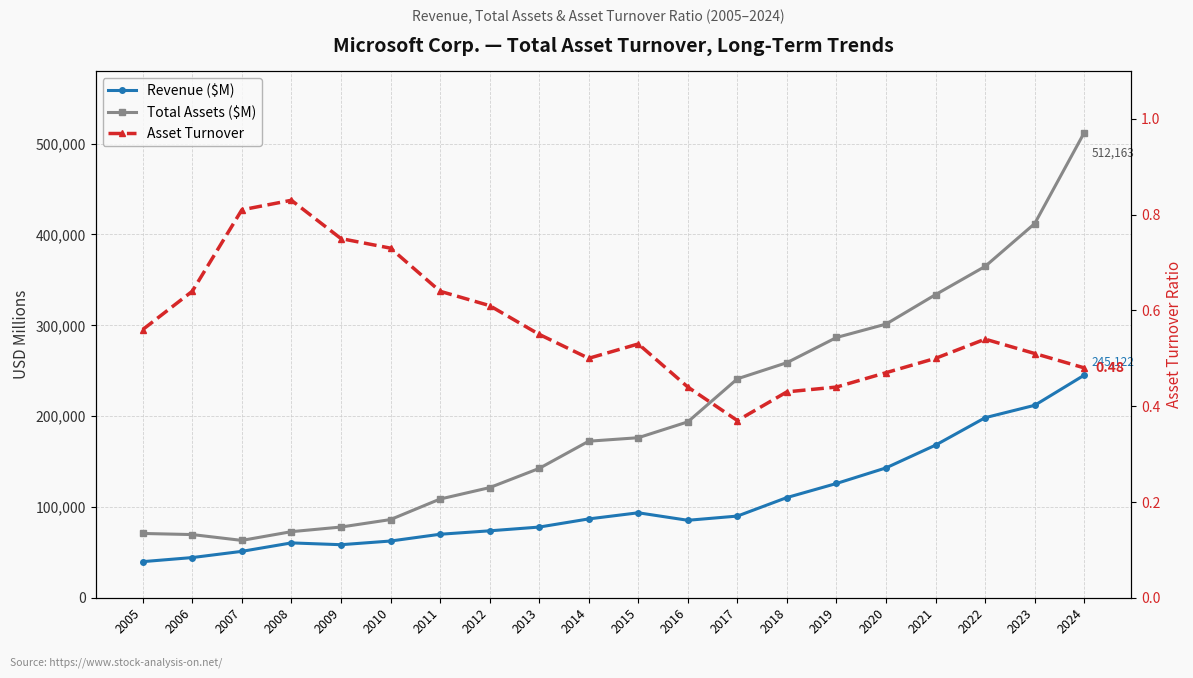

Where is the first local maximum for Revenue ($M)?

2008